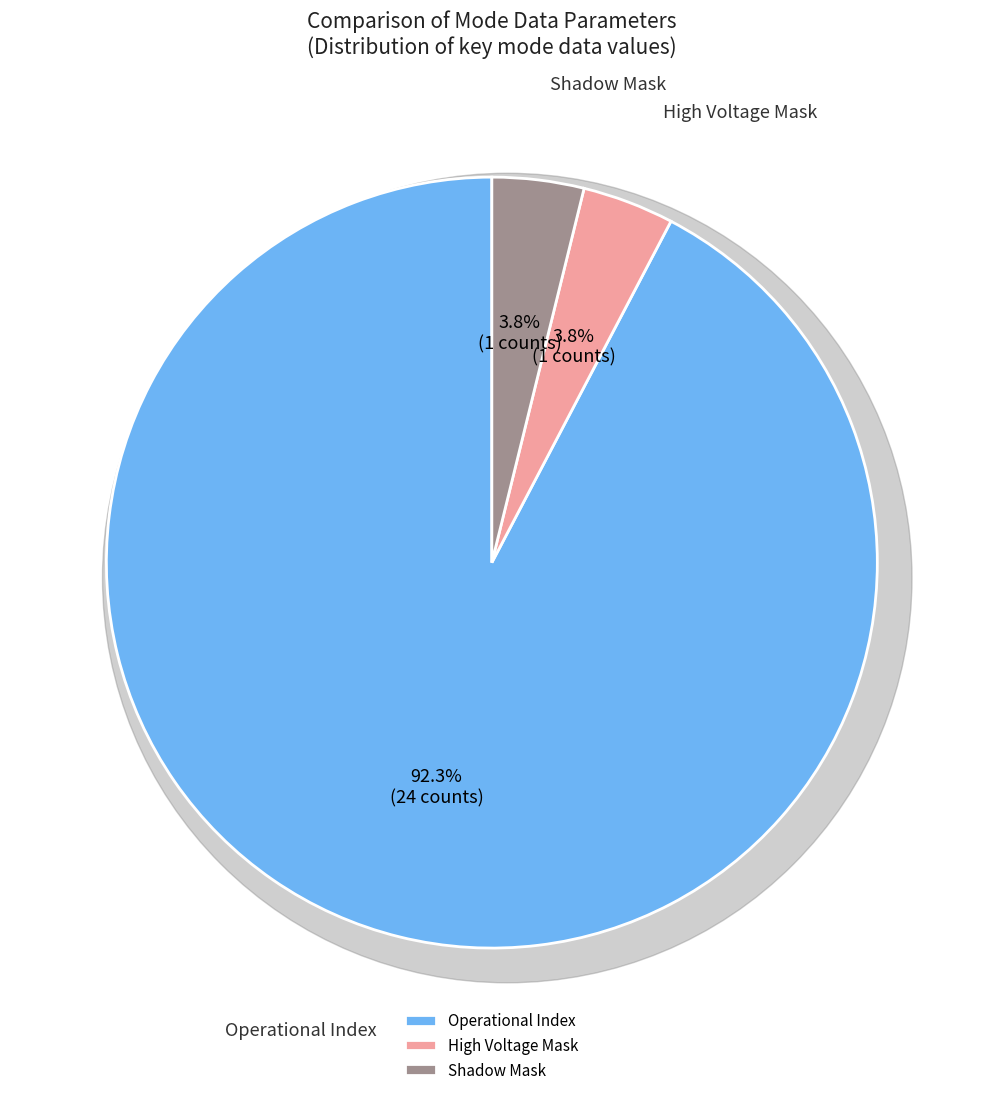

What percentage is the High Voltage Mask slice, to the nearest percent?

4%